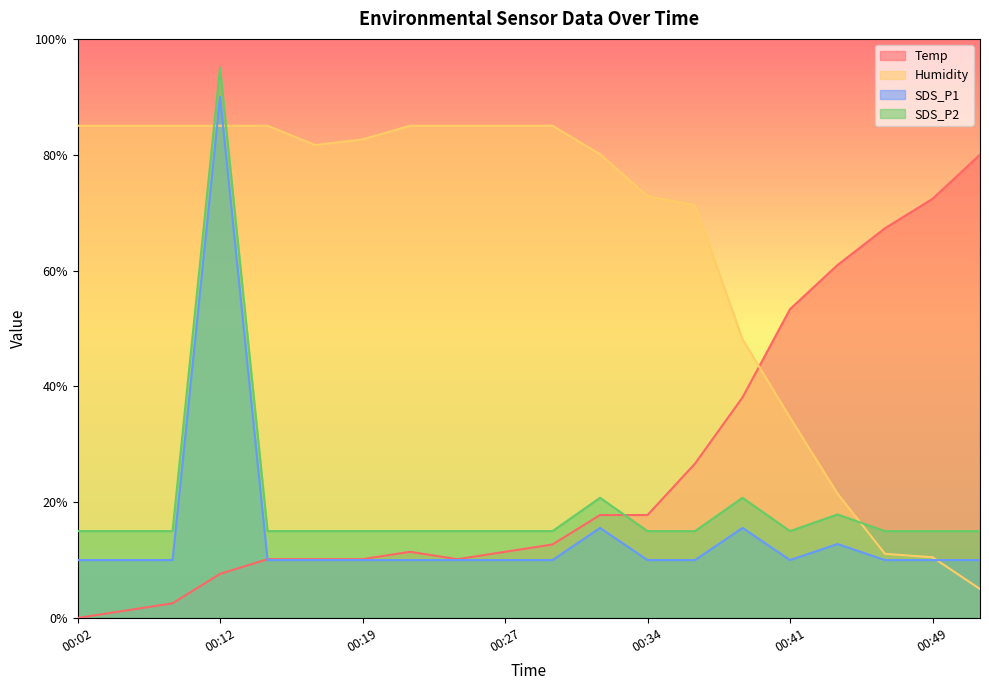

Between 00:07 and 00:12, which series saw the biggest shift?

SDS_P1